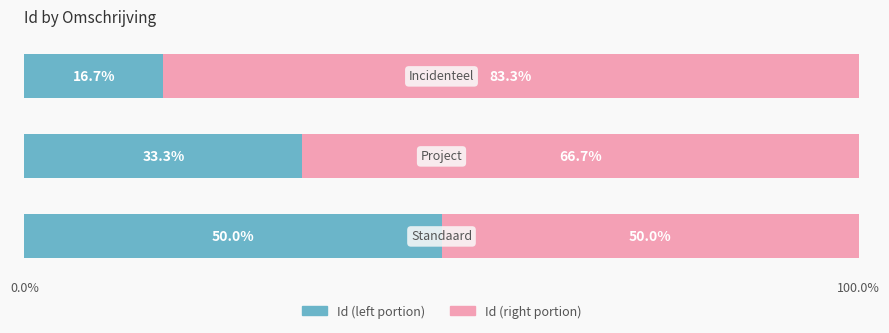

What is the difference between the maximum and minimum values in the Id (left portion) series?

33.3